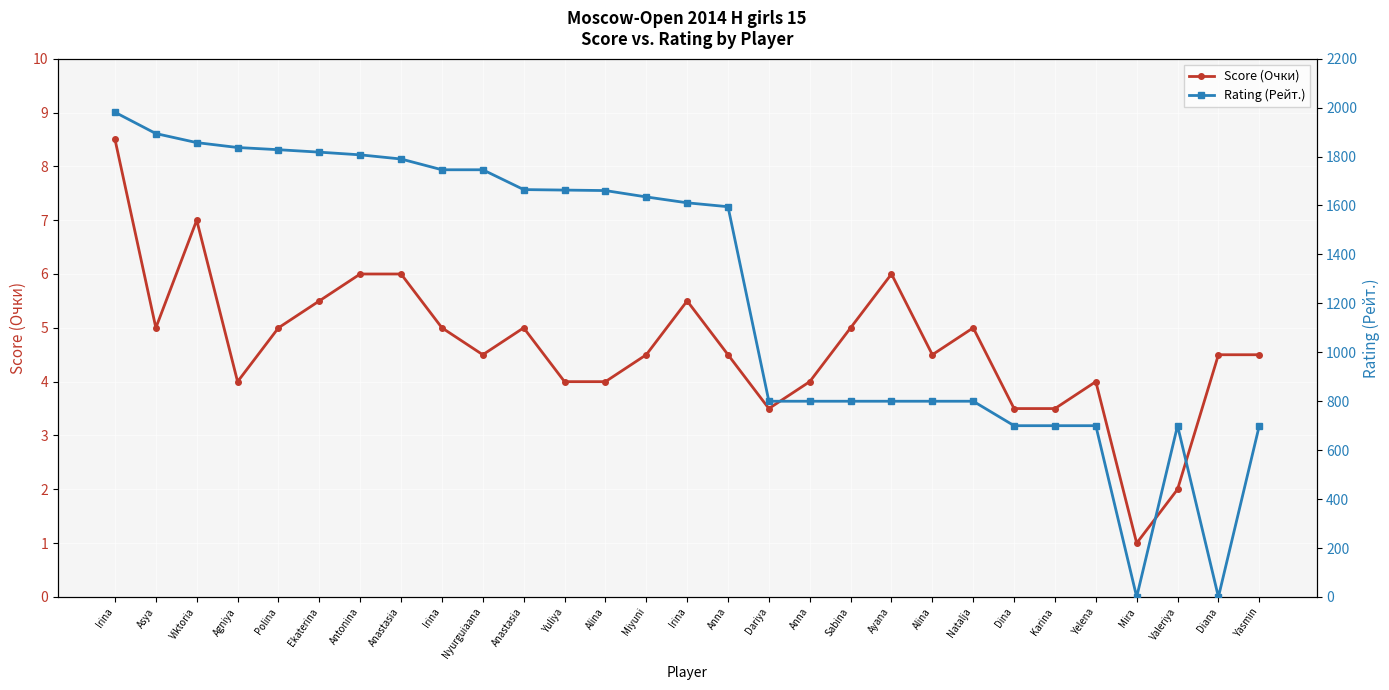

What is the label of the 8th point from the left?

Anastasia